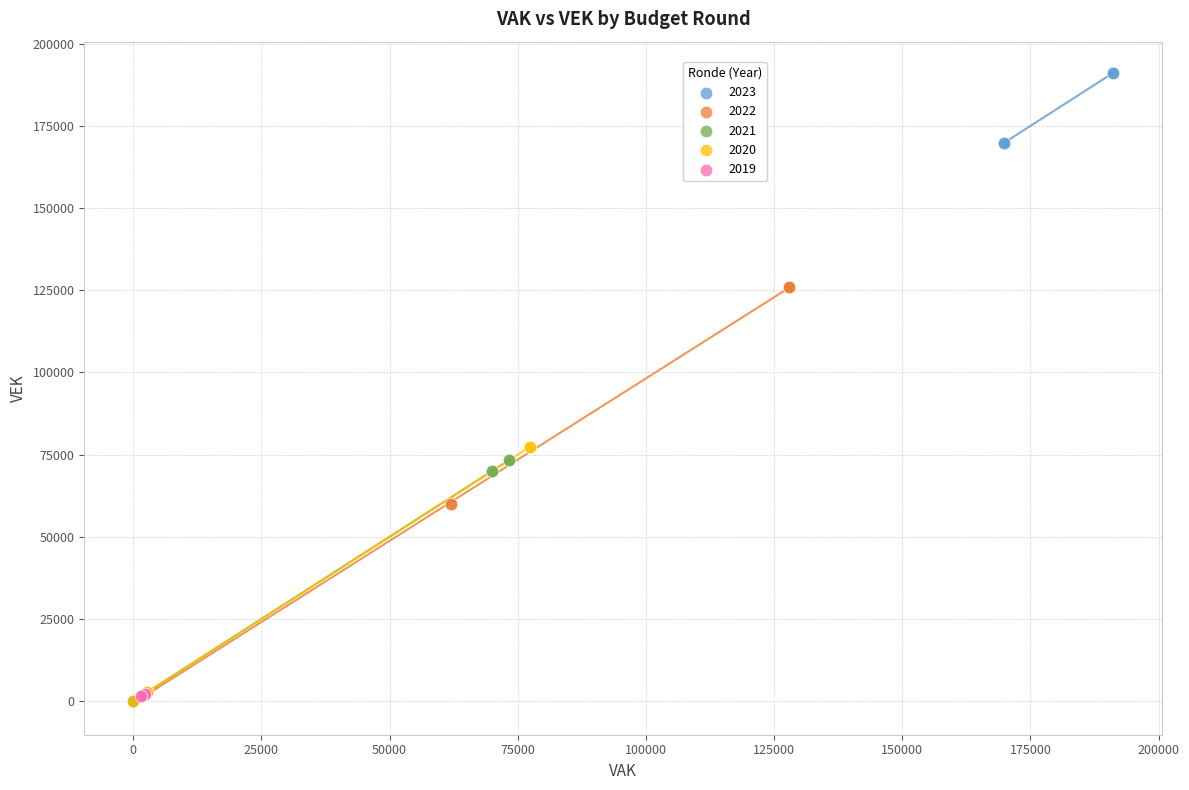

What are all the series names shown in the legend?

2023, 2022, 2021, 2020, 2019